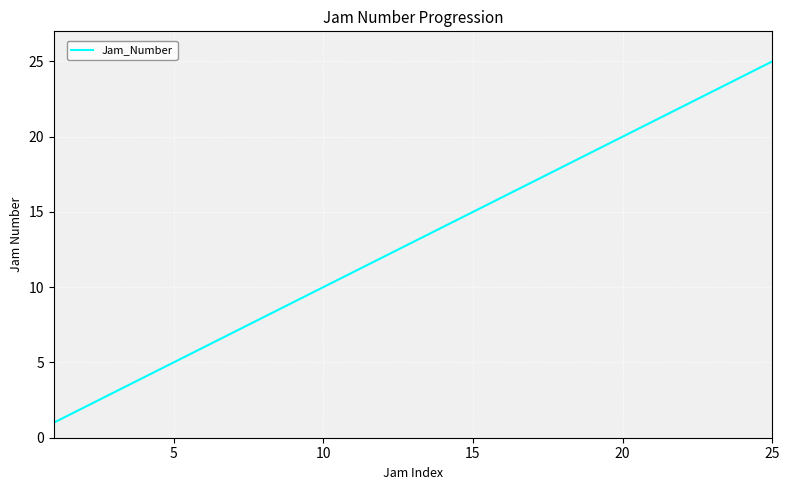

What is the difference between the maximum and minimum values?

24